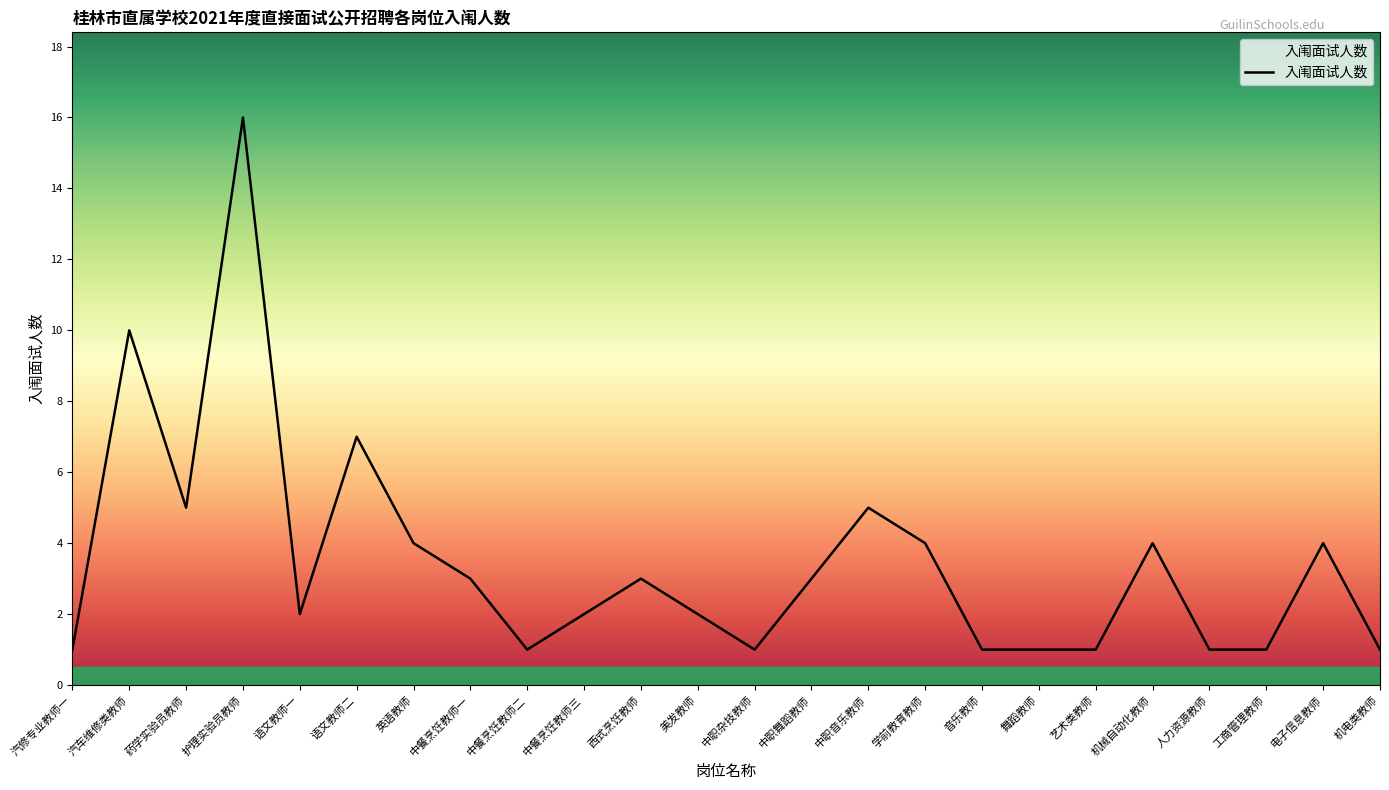

Is it true that the value at 舞蹈教师 is 2?

False